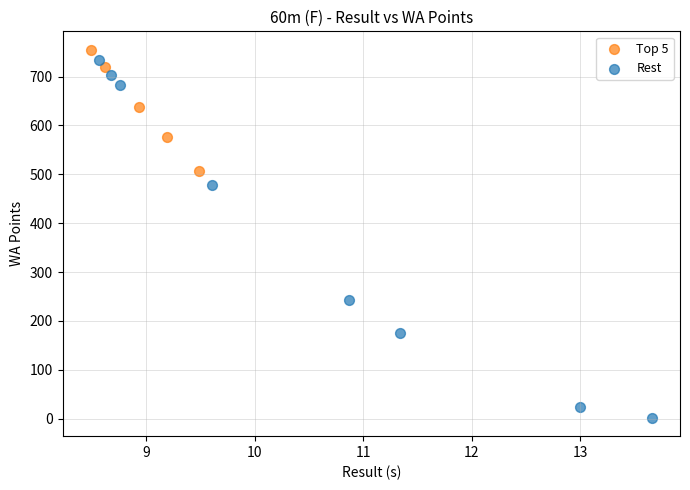

Which series reaches the minimum Y coordinate?

Rest